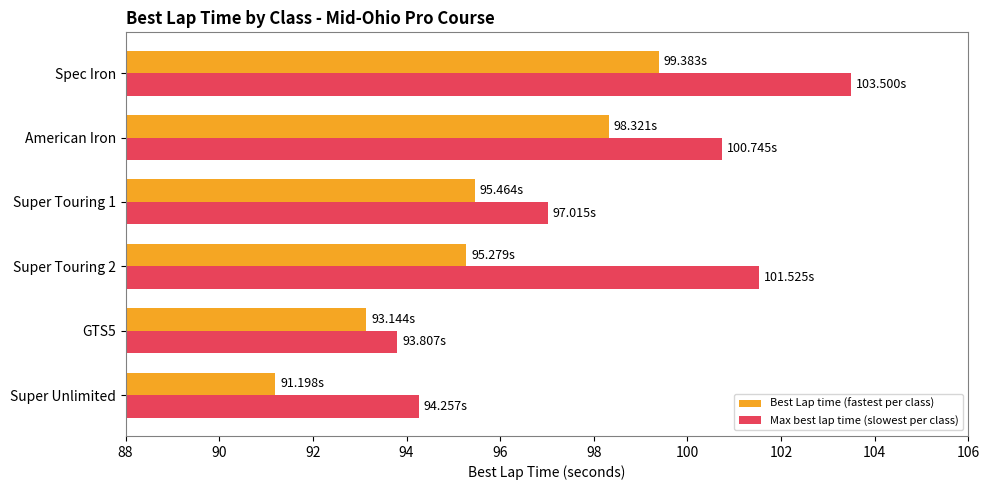

What is the difference between the maximum and minimum values in the Best Lap time (fastest per class) series?

8.2